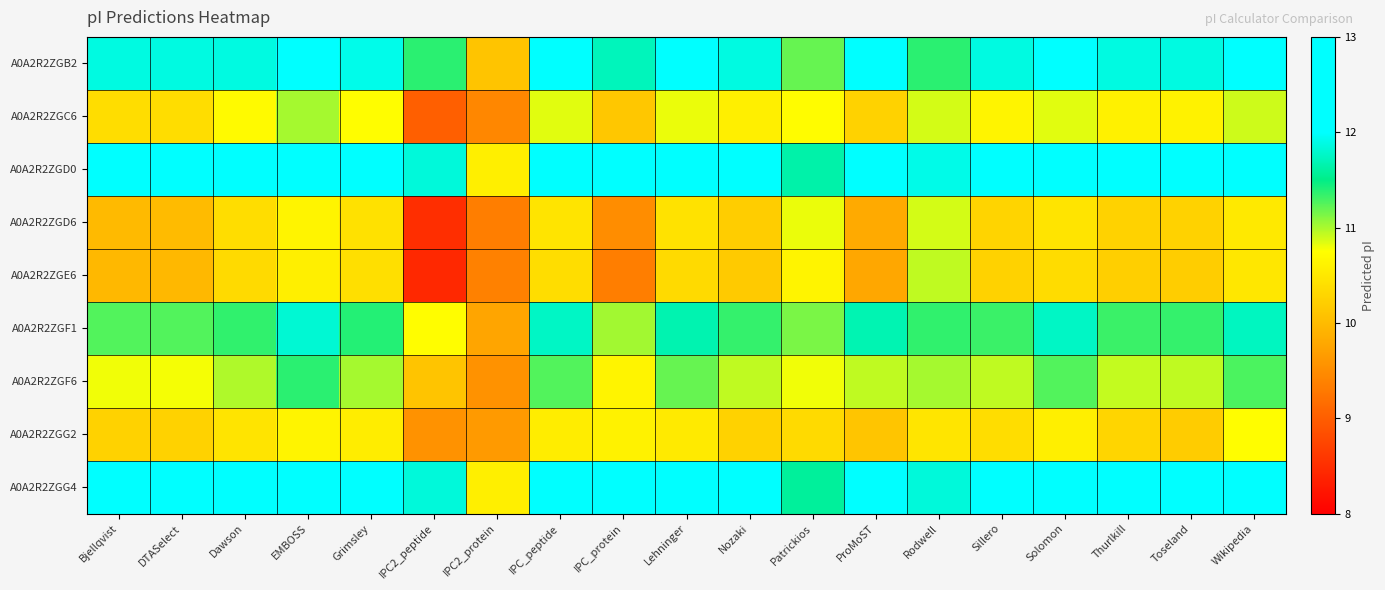

What is the total value across all series at Nozaki?

100.1